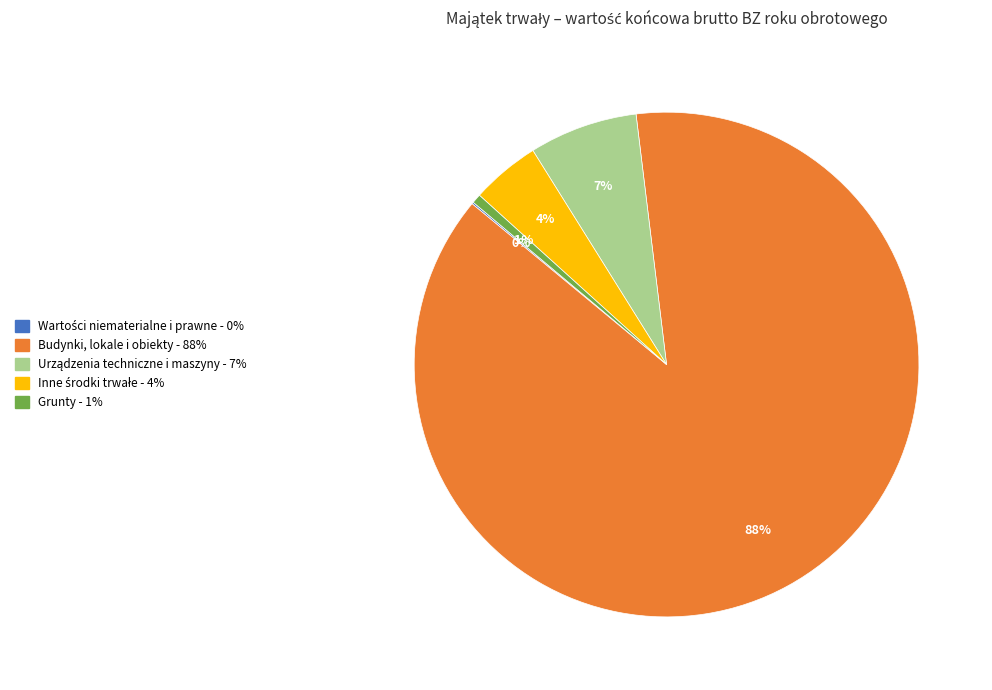

Is Budynki, lokale i obiekty the majority of the pie?

Yes